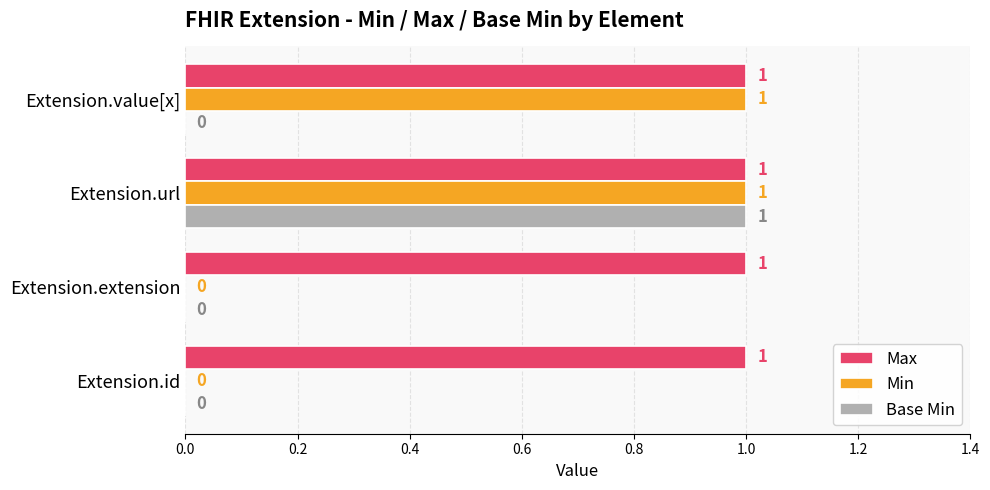

At which category is the sum across all series the highest?

Extension.url